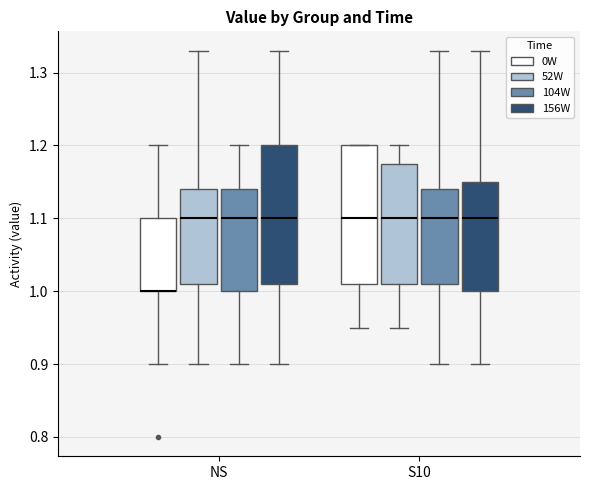

Reading left to right, read every box against the y-axis: the position of its median line, the range the box covers, and the ends of its whiskers. The values are not printed on the chart, so give them approximately, as read against the axis.

NS (0W): median 1.00 (drawn on the box's lower edge), box 1.00 to 1.10, whiskers 0.90 to 1.20
NS (52W): median 1.10, box 1.01 to 1.14, whiskers 0.90 to 1.33
NS (104W): median 1.10, box 1.00 to 1.14, whiskers 0.90 to 1.20
NS (156W): median 1.10, box 1.01 to 1.20, whiskers 0.90 to 1.33
S10 (0W): median 1.10, box 1.01 to 1.20, whiskers 0.95 to 1.20
S10 (52W): median 1.10, box 1.01 to 1.18, whiskers 0.95 to 1.20
S10 (104W): median 1.10, box 1.01 to 1.14, whiskers 0.90 to 1.33
S10 (156W): median 1.10, box 1.00 to 1.15, whiskers 0.90 to 1.33